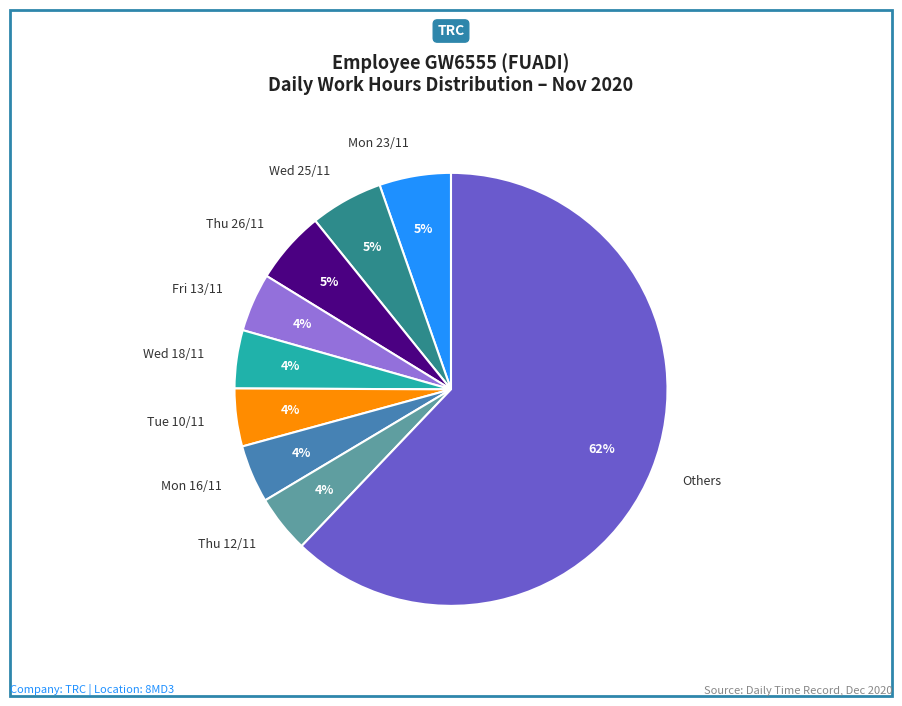

To the nearest percent, what is the average slice percentage?

11%